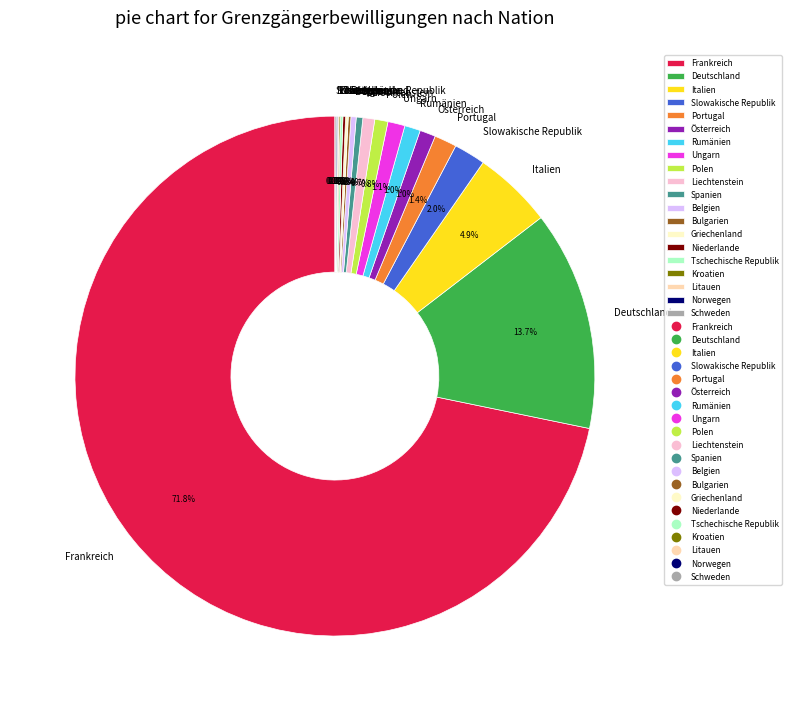

Which slice is the largest?

Frankreich